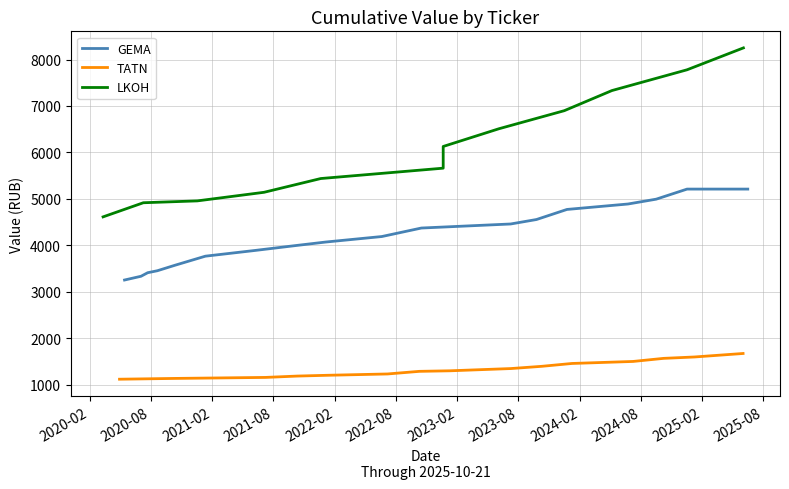

What is the highest value of the GEMA series?

5211.6